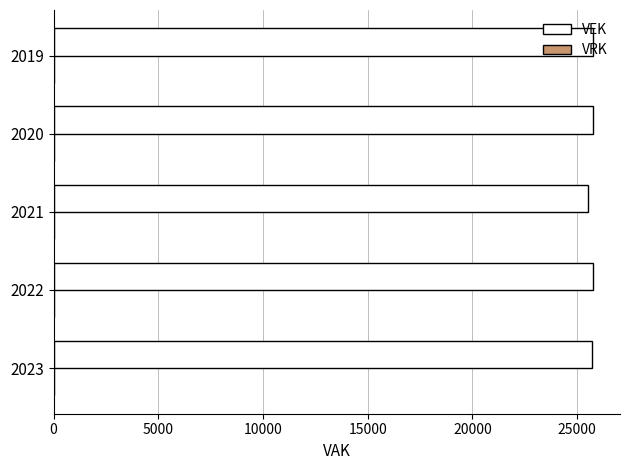

What is the maximum value shown in the chart?

25760